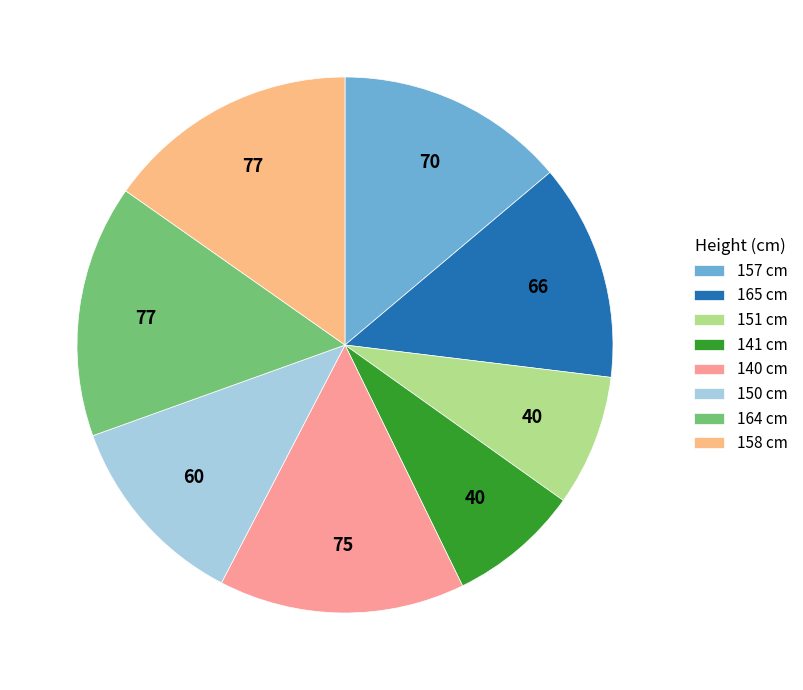

Which slice is the smallest?

151